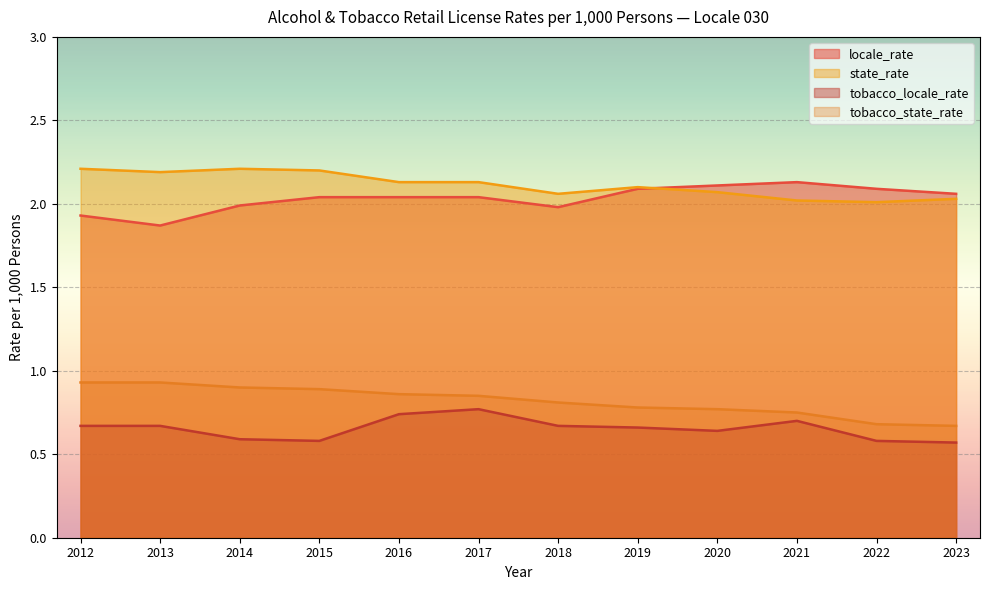

What is the difference between the state_rate values at 2021 and 2019?

0.1